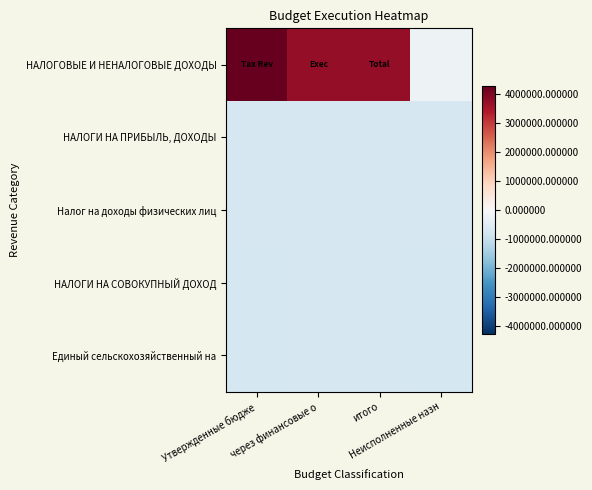

What is the spread (max minus min) of values at Утвержденные бюдже?

5002124.0